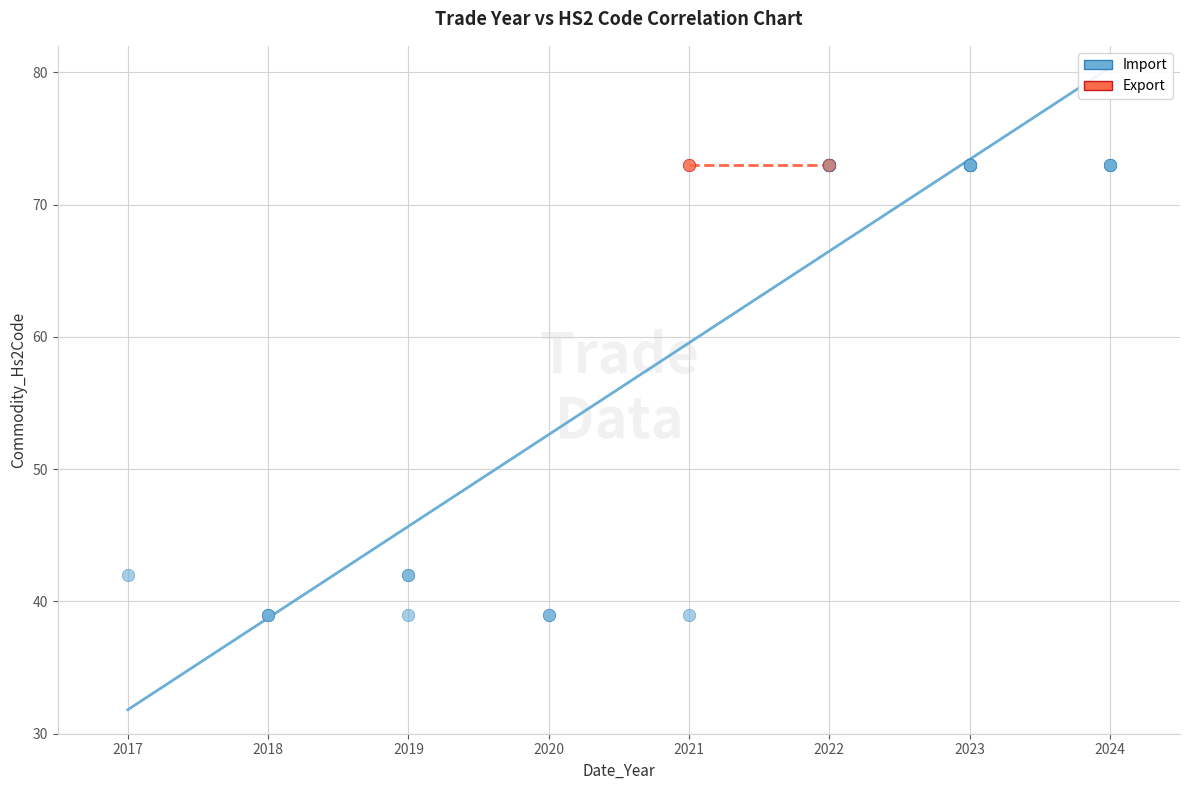

Which series reaches the minimum Y coordinate?

Import